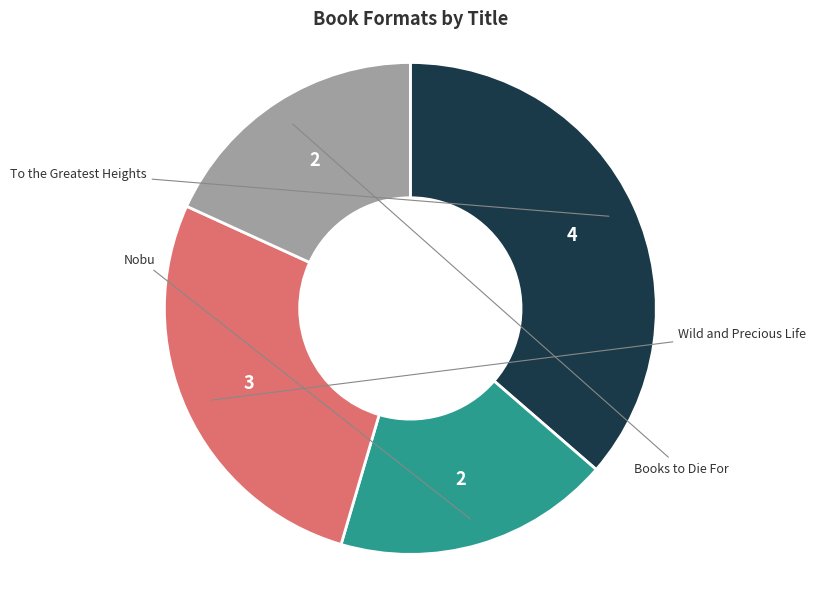

To the nearest percent, what percentage of the pie is Wild and Precious Life?

27%